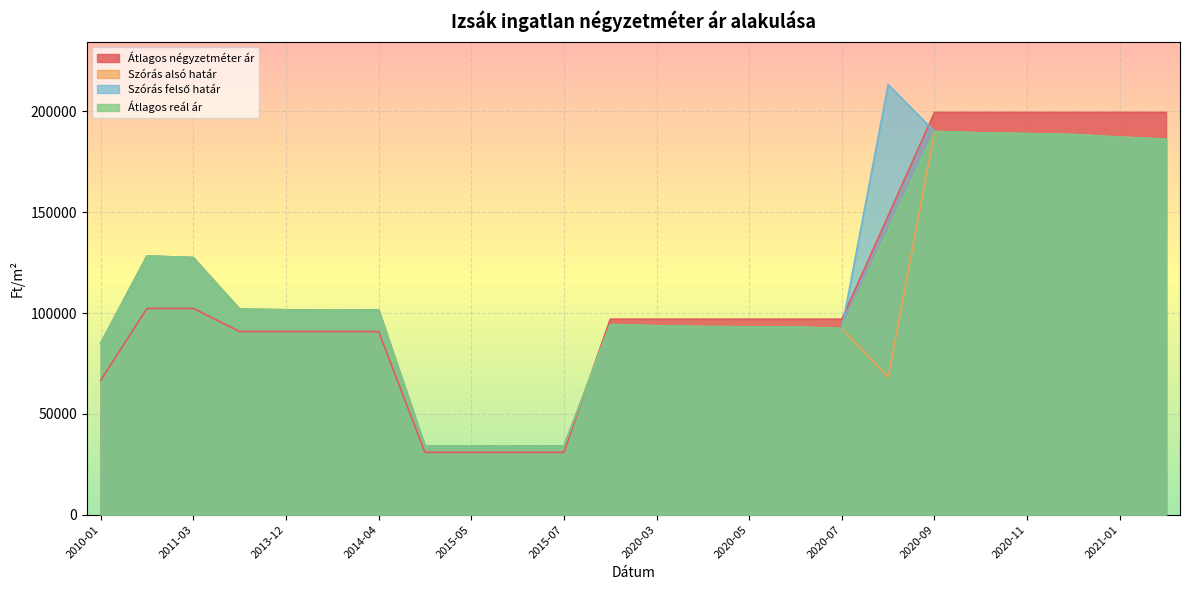

What is the approximate value of Átlagos reál ár at 2014-01?

101405